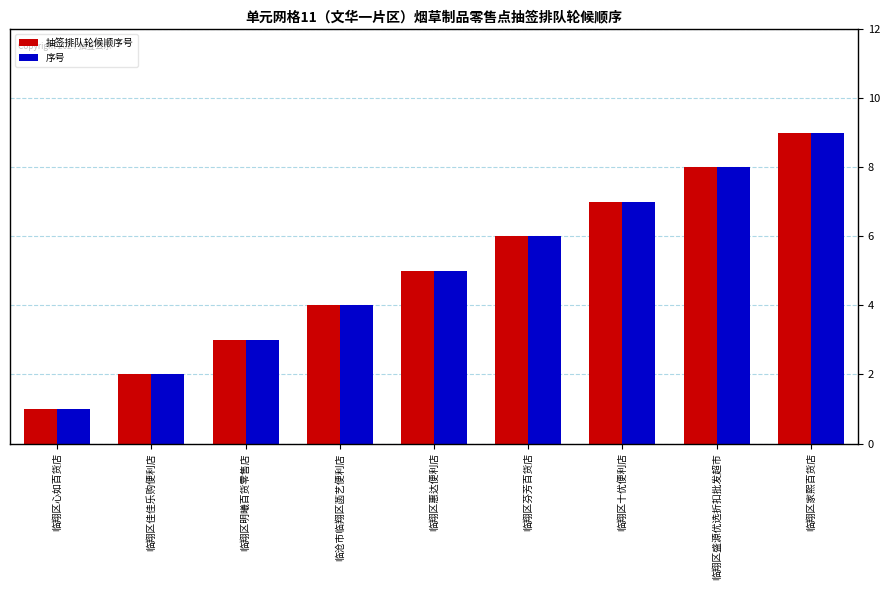

What is the value of the 序号 bar at the 3rd from the left?

3